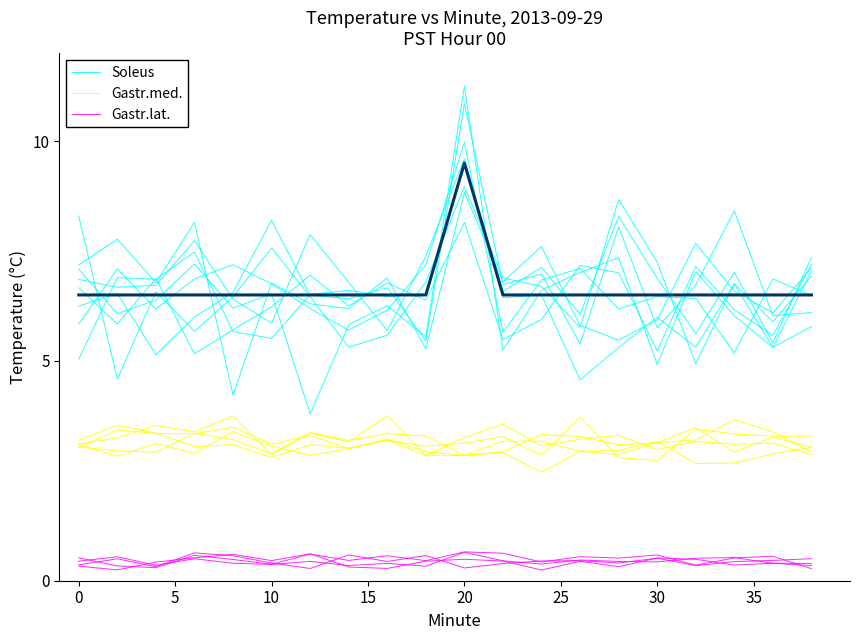

The value of Gastr.med. at 15 is 3.4. True or false?

True